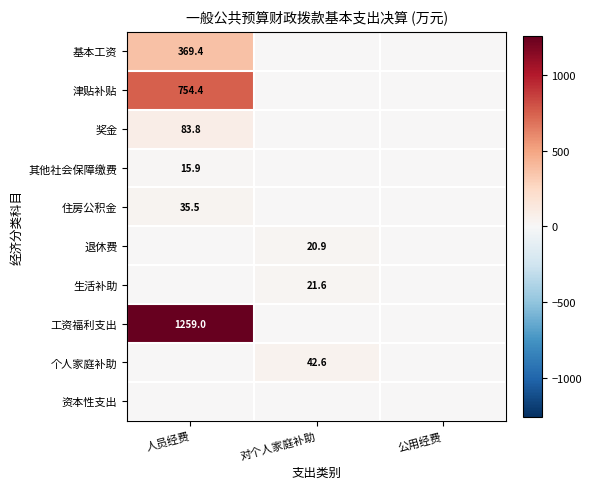

The 其他社会保障缴费 series shows 22.4 at 人员经费. True or false?

False